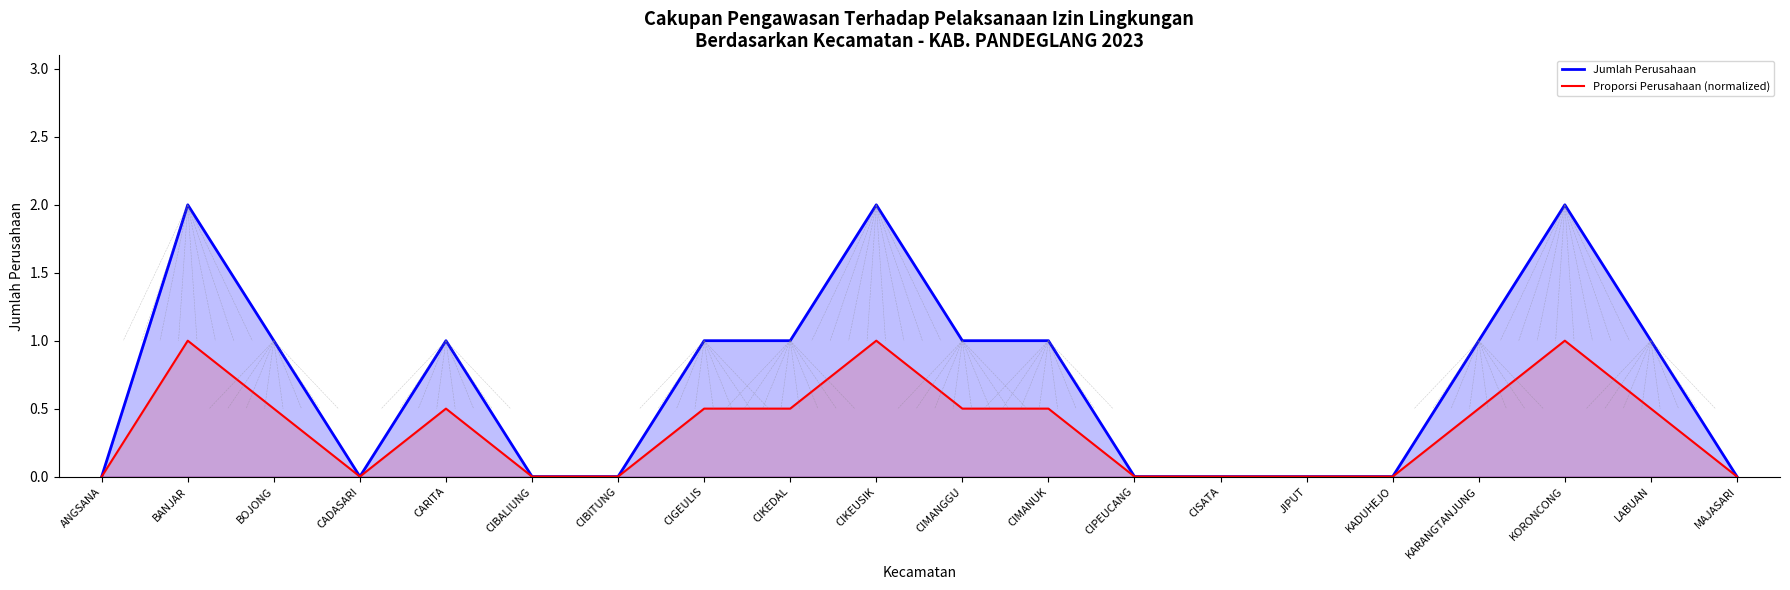

How many data points in Jumlah Perusahaan are above 1?

3